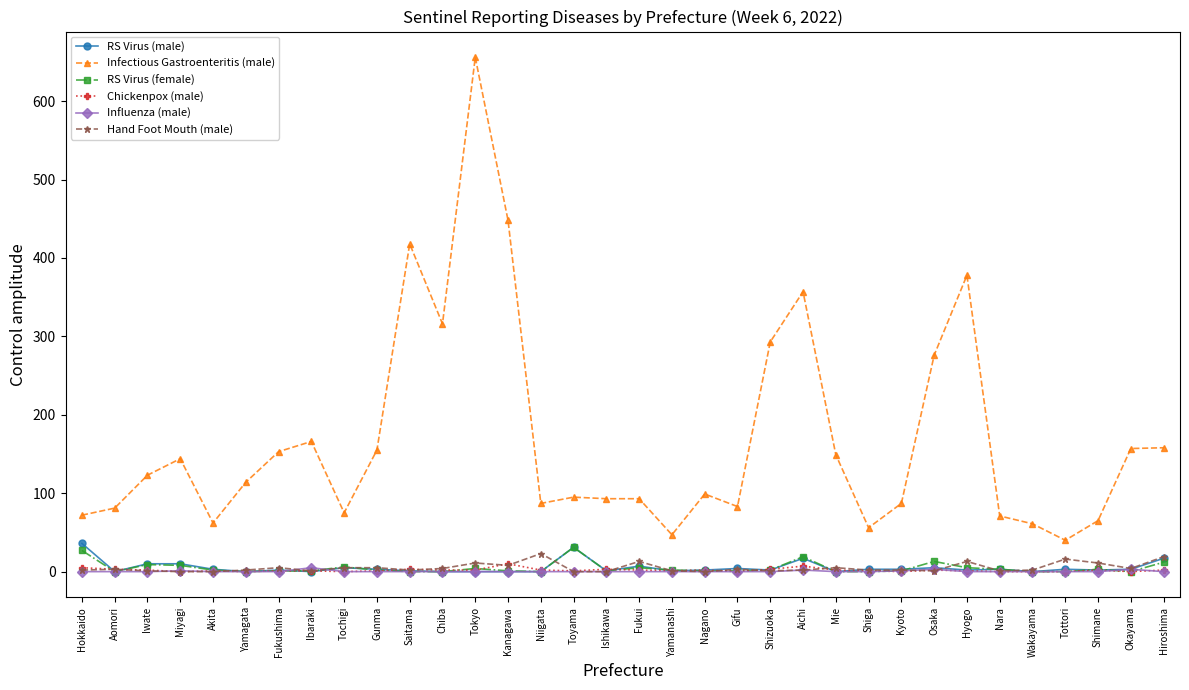

At which label does Infectious Gastroenteritis (male) reach its peak?

Tokyo